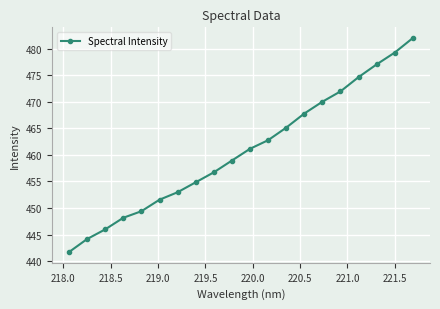

True or false: there are more than 0 points higher than both neighbors.

False